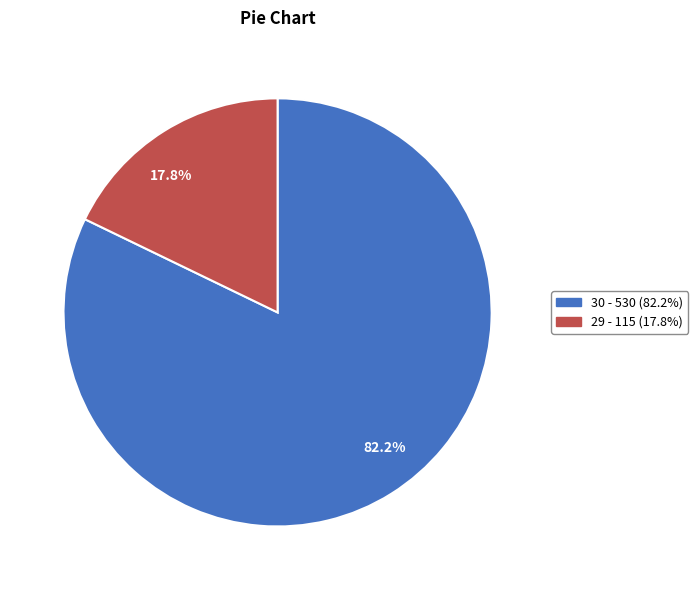

Between 17.8% and 82.2%, which is larger?

82.2%